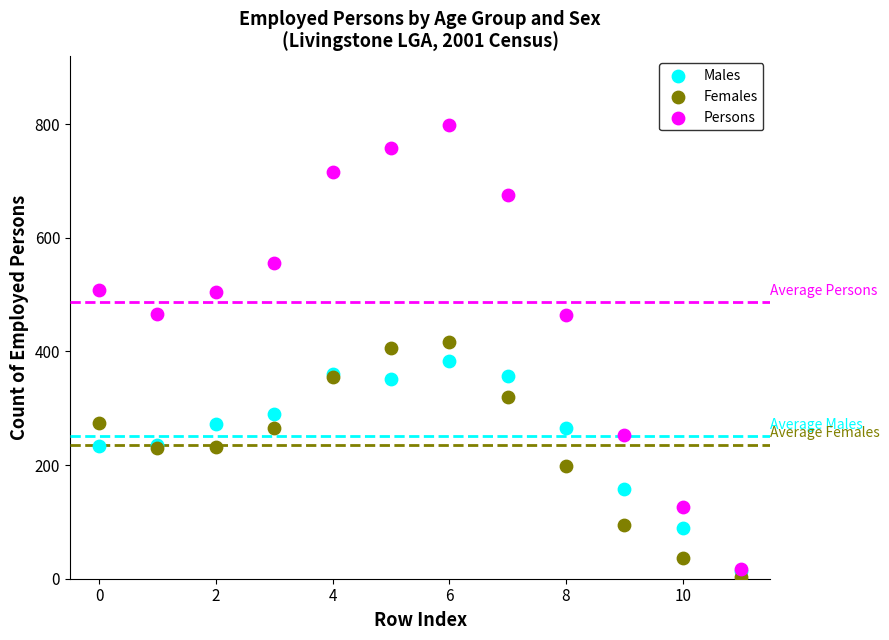

In the Females series, what Y value is closest to 209?

198